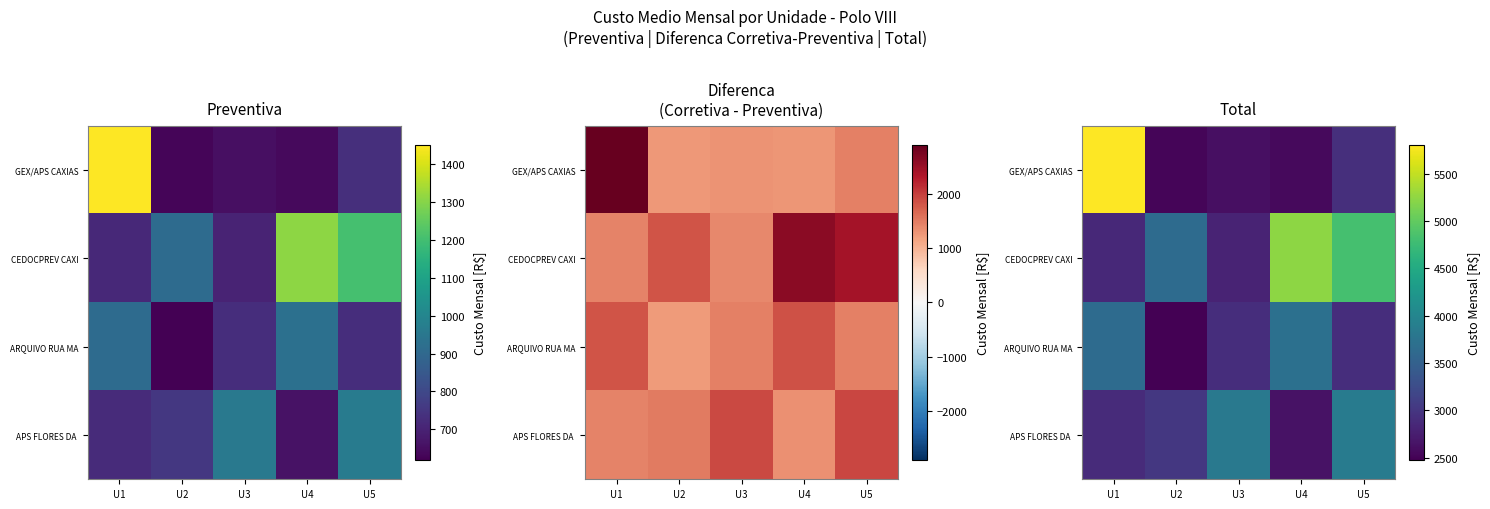

Which series has the largest range (max minus min)?

GEX/APS CAXIAS